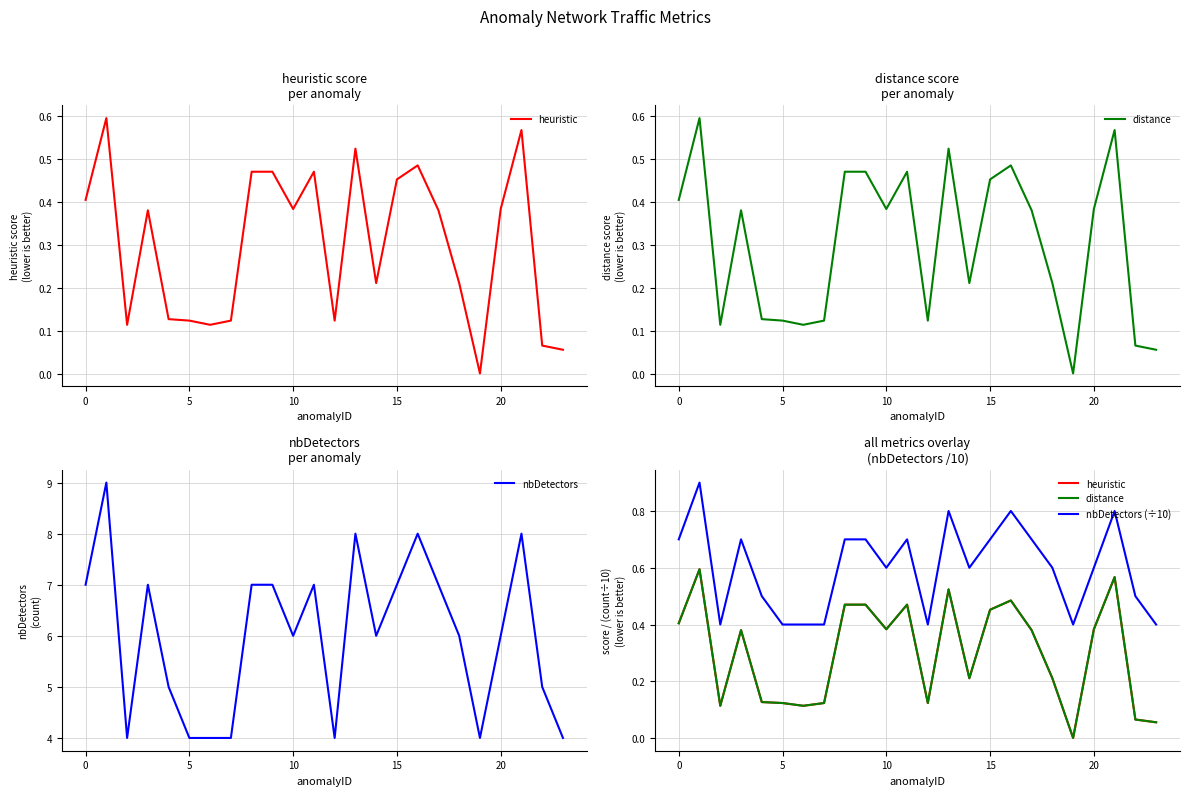

What is the highest value of the nbDetectors (÷10) series?

0.9